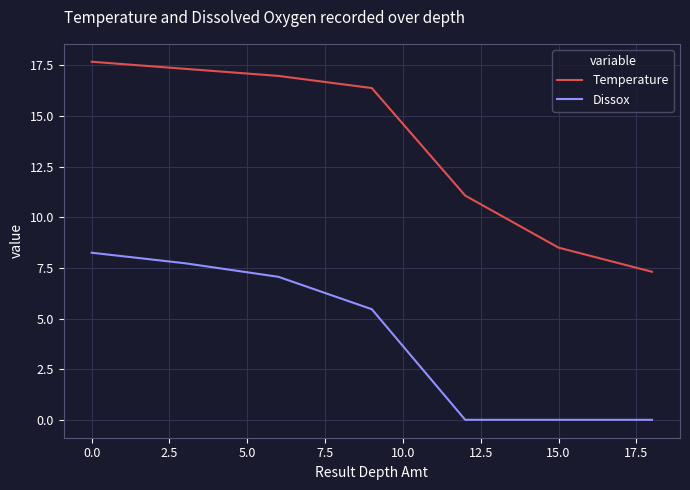

True or false: Dissox and Temperature cross at least once.

False